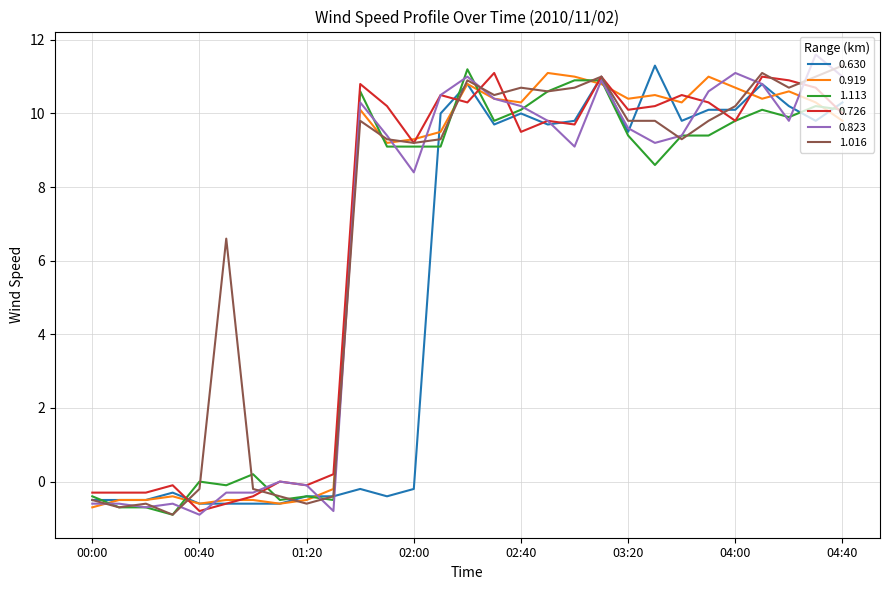

What is the minimum value shown in the chart?

-0.9